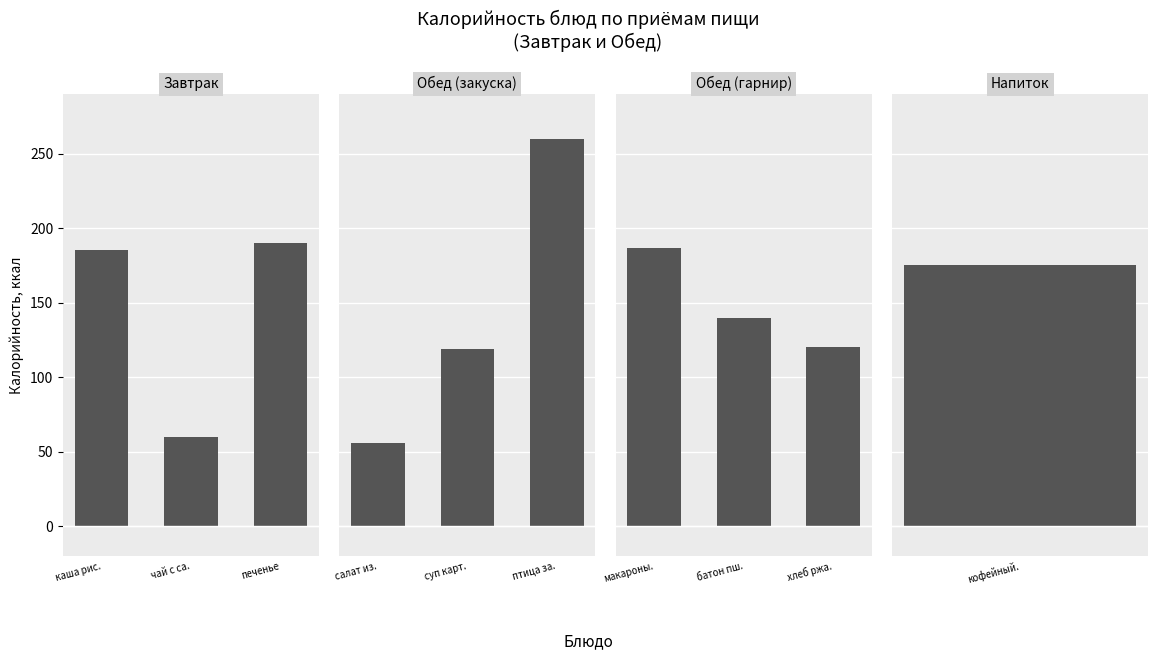

At which label does the data first exceed 140?

макароны.